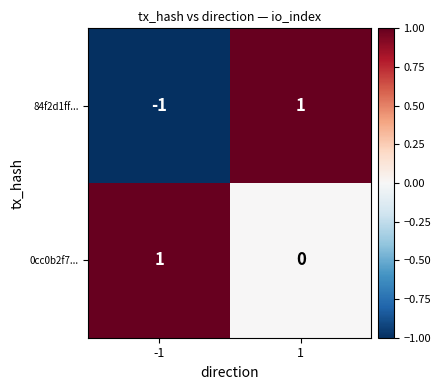

Which series has the widest spread of values?

84f2d1ff...